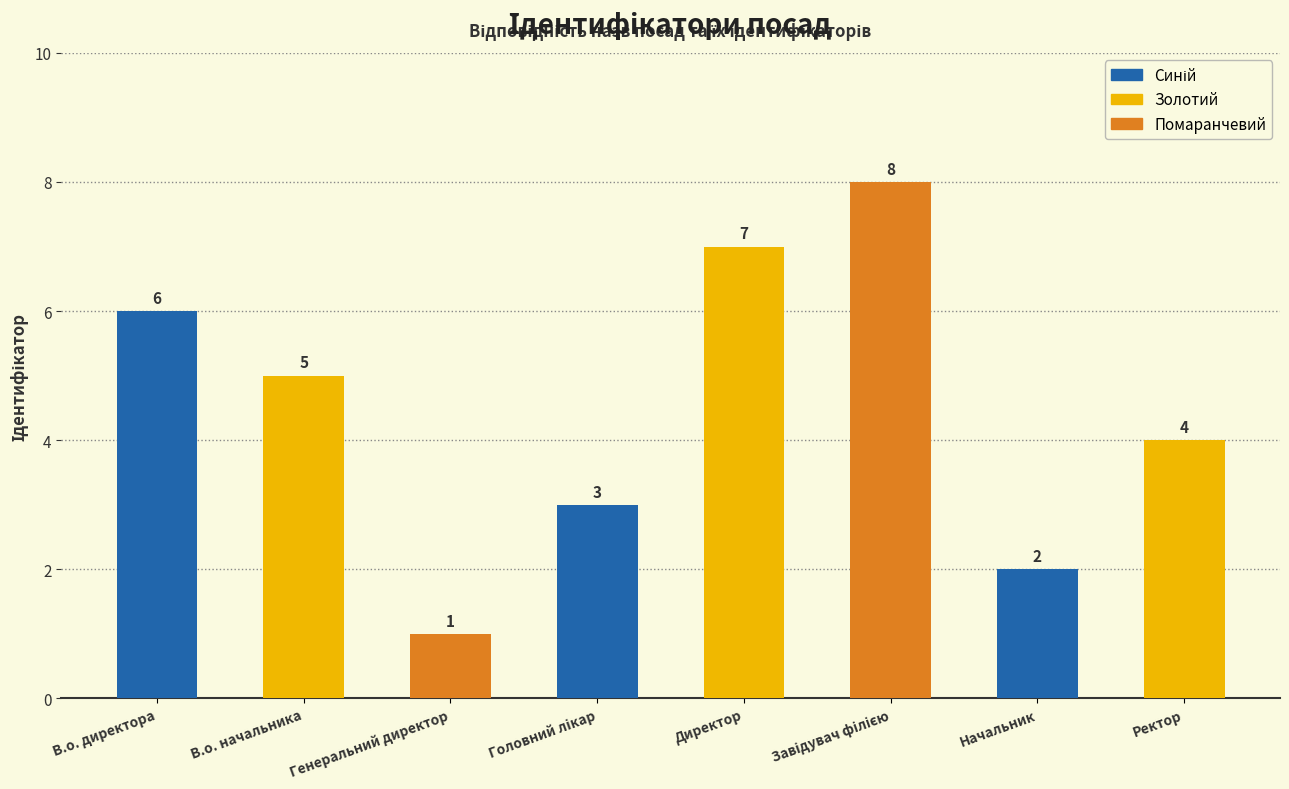

What position from the left is Ректор?

8